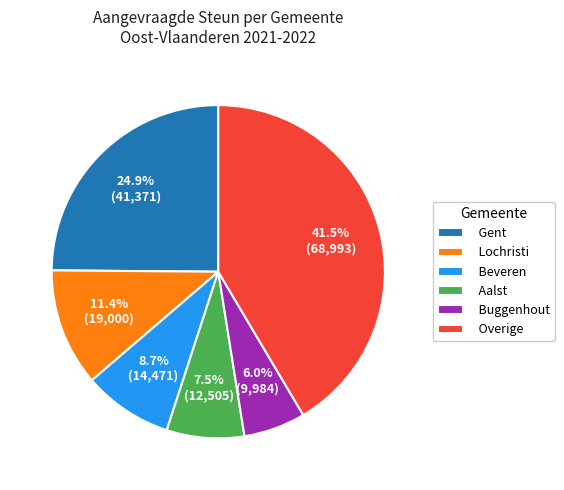

Is there any slice that represents more than half of the pie?

No